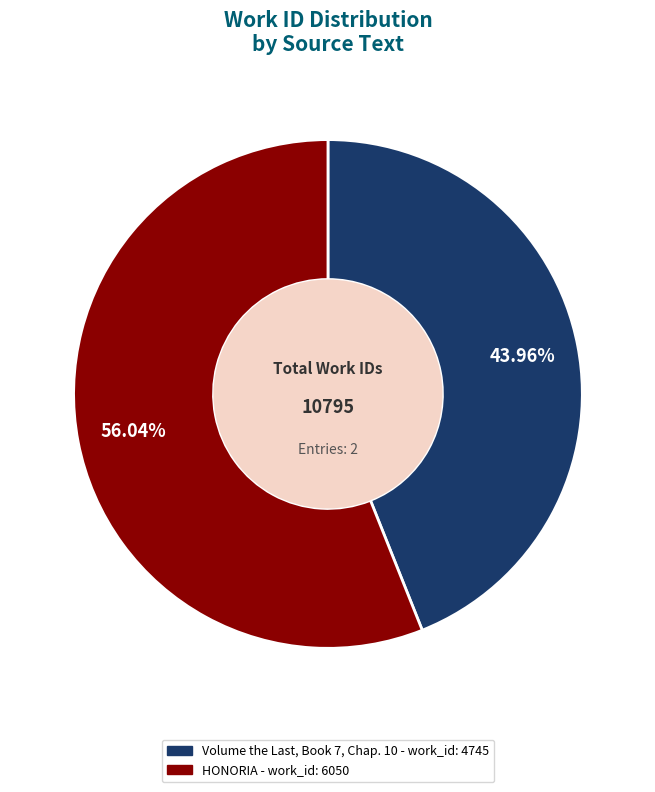

True or false: HONORIA accounts for 56% of the total.

True